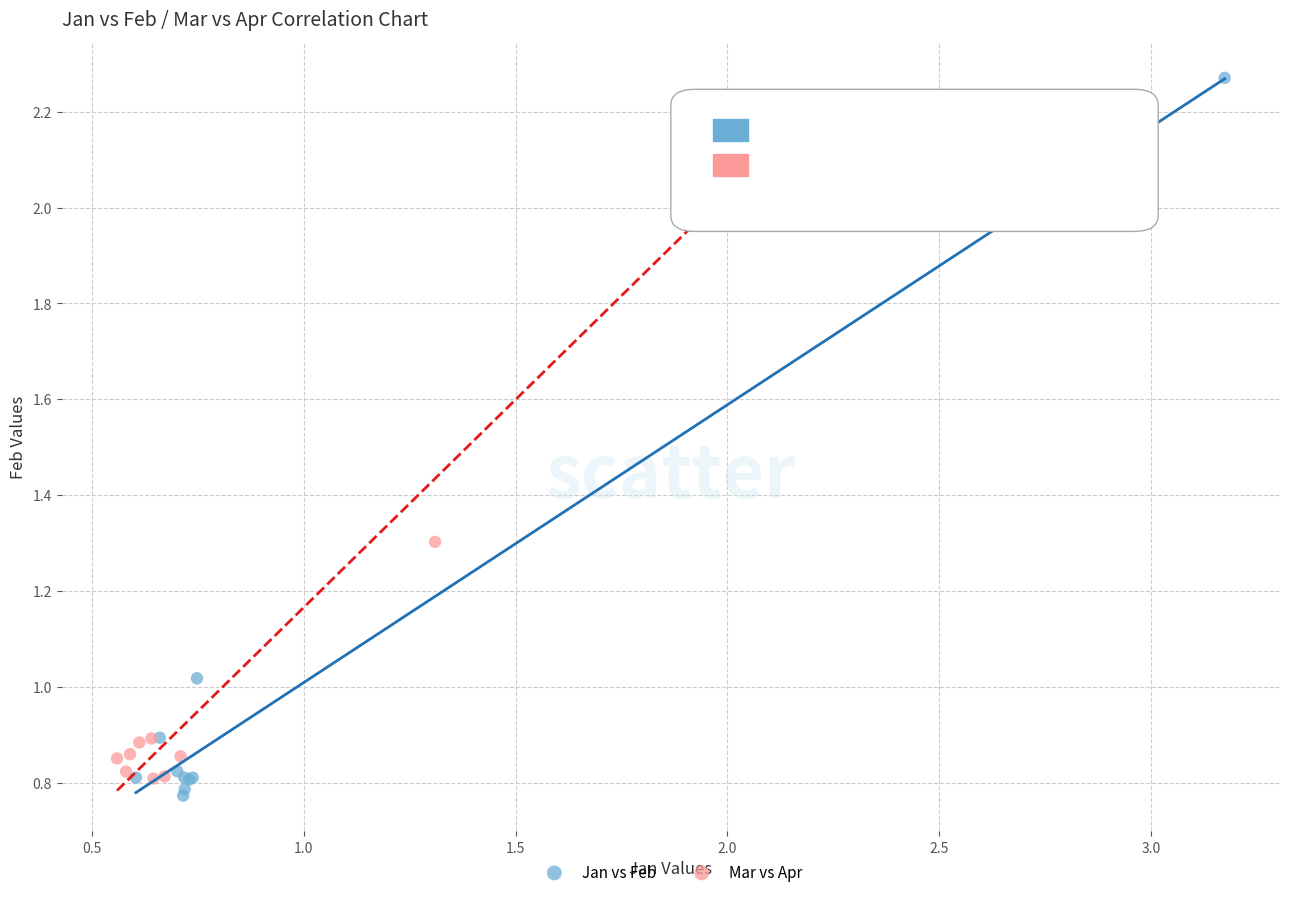

Which series has the largest Y range (max minus min)?

Jan vs Feb